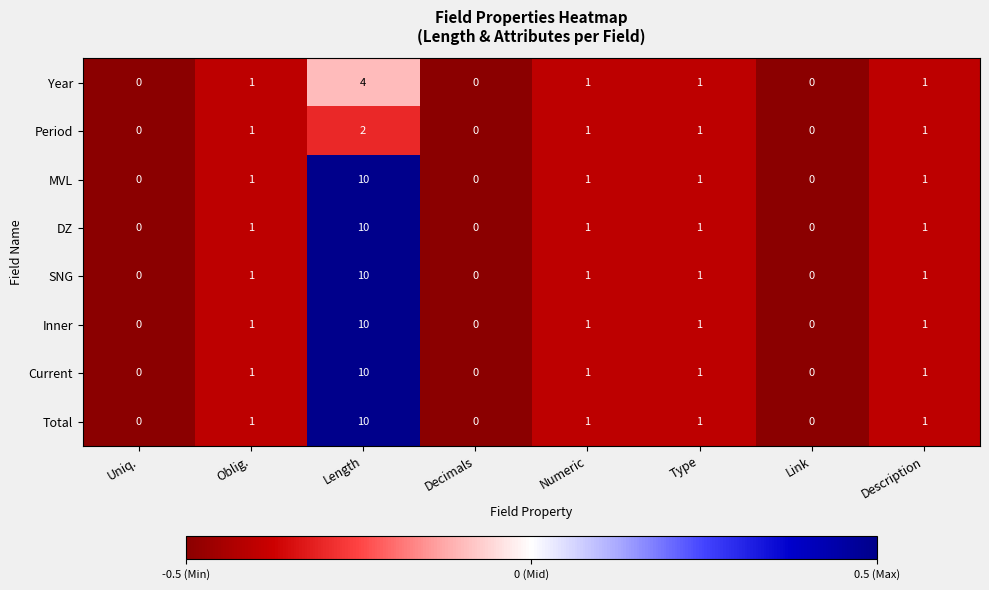

What is the total value across all series at Description?

8